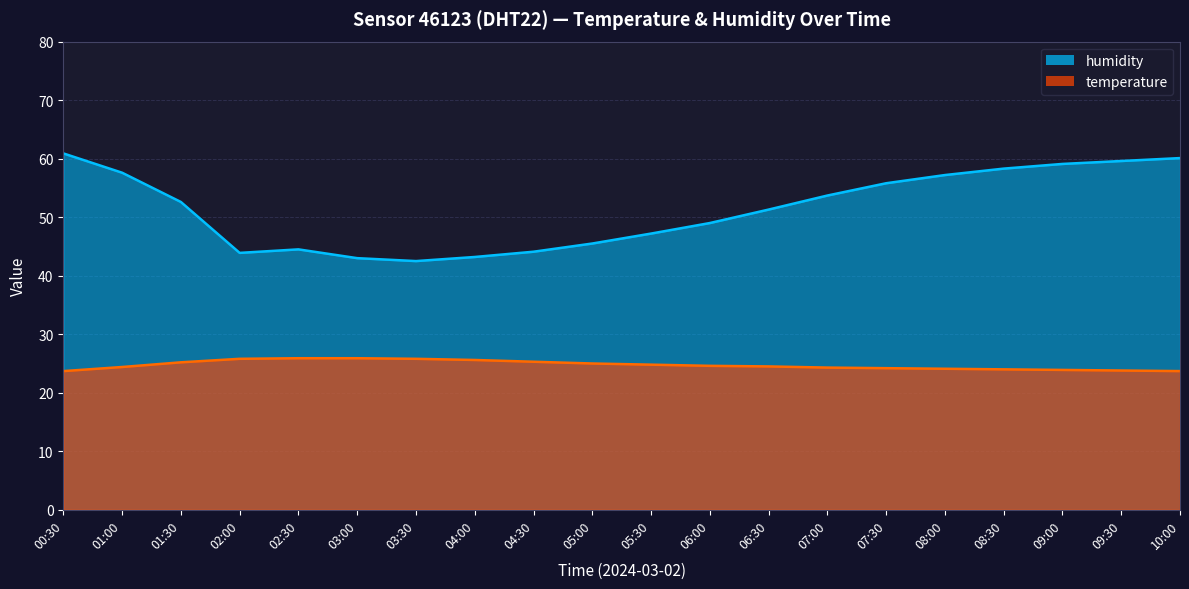

What is the label of the 10th point from the right?

05:30